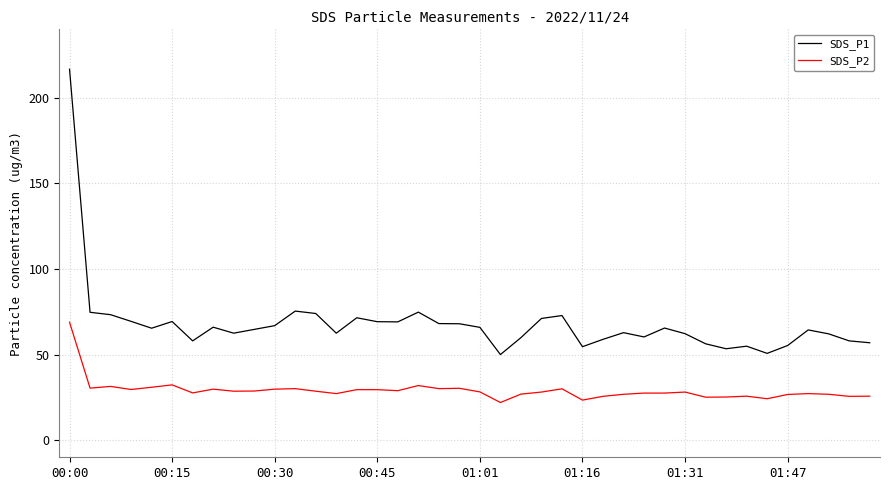

Which series has the largest range (max minus min)?

SDS_P1